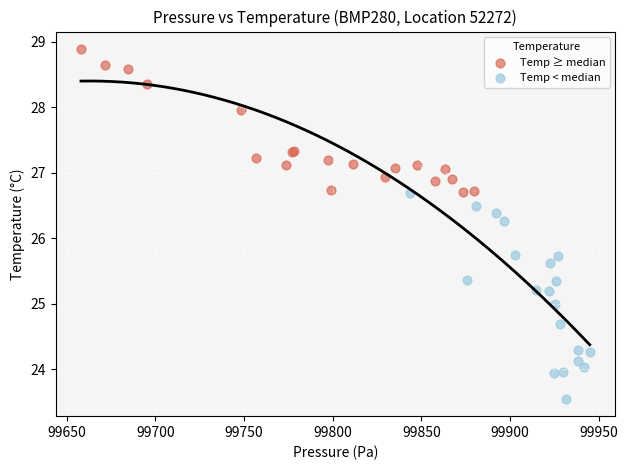

Which series reaches the maximum Y coordinate?

Temp ≥ median